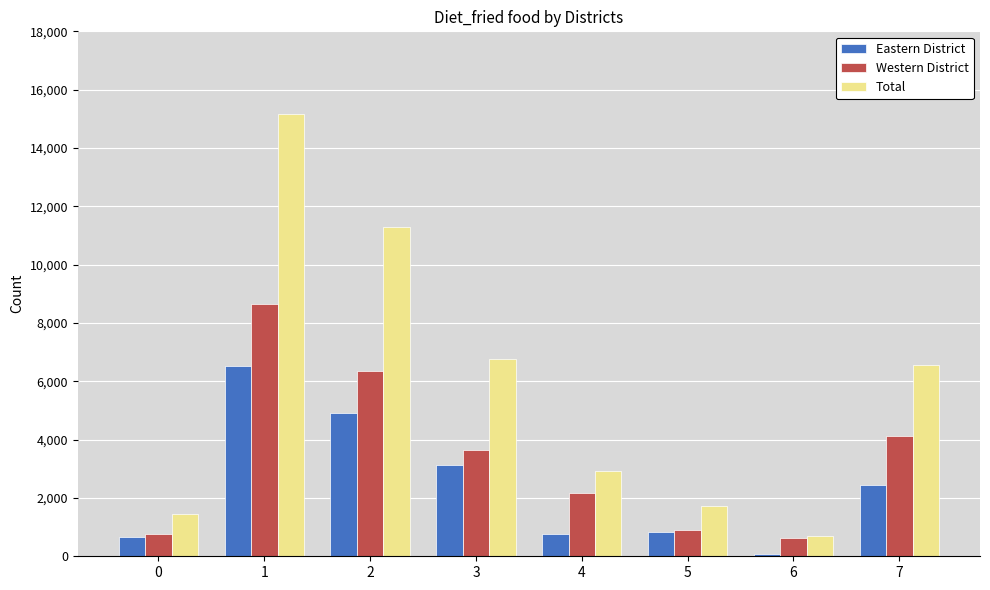

What are all the series names shown in the legend?

Eastern District, Western District, Total